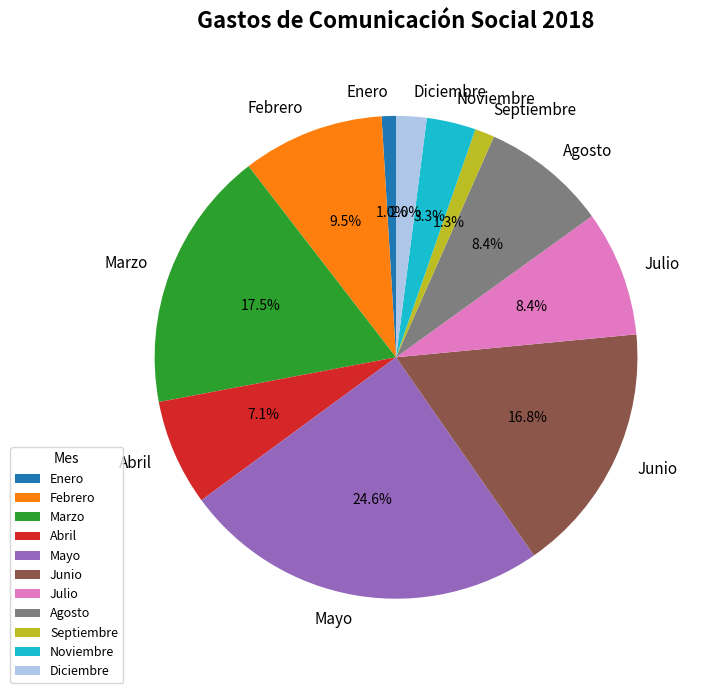

Which category has the biggest portion of the pie?

Mayo